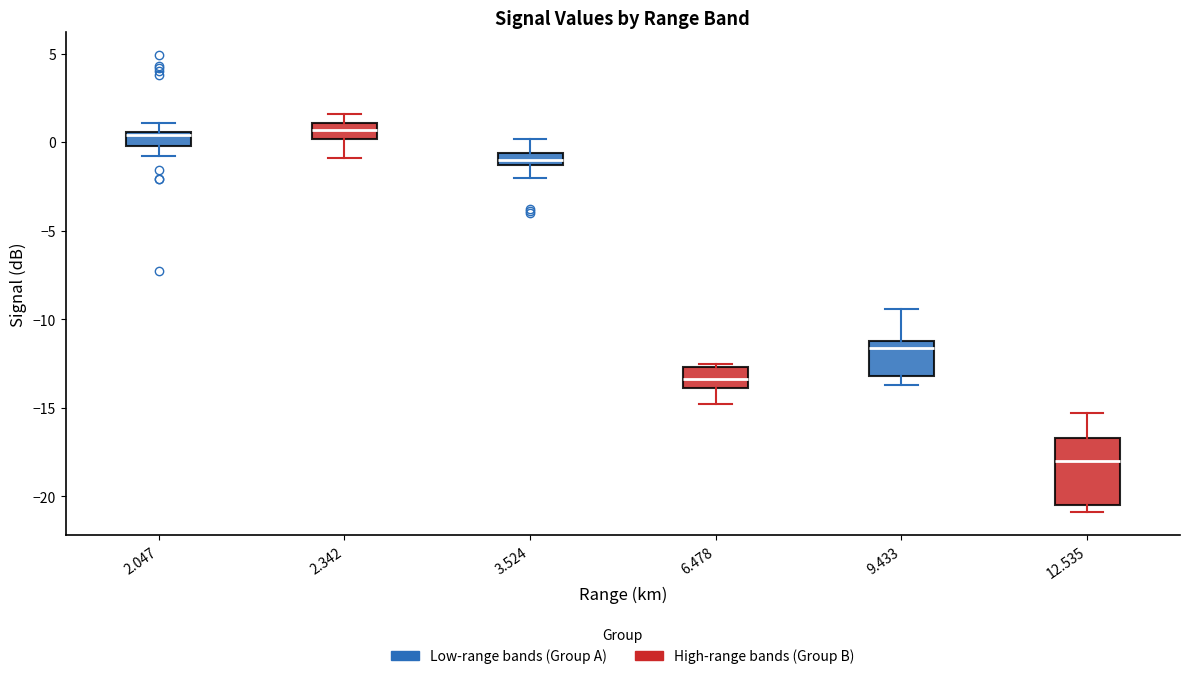

Comparing the boxes themselves (not the whiskers), which one is the tallest?

12.535